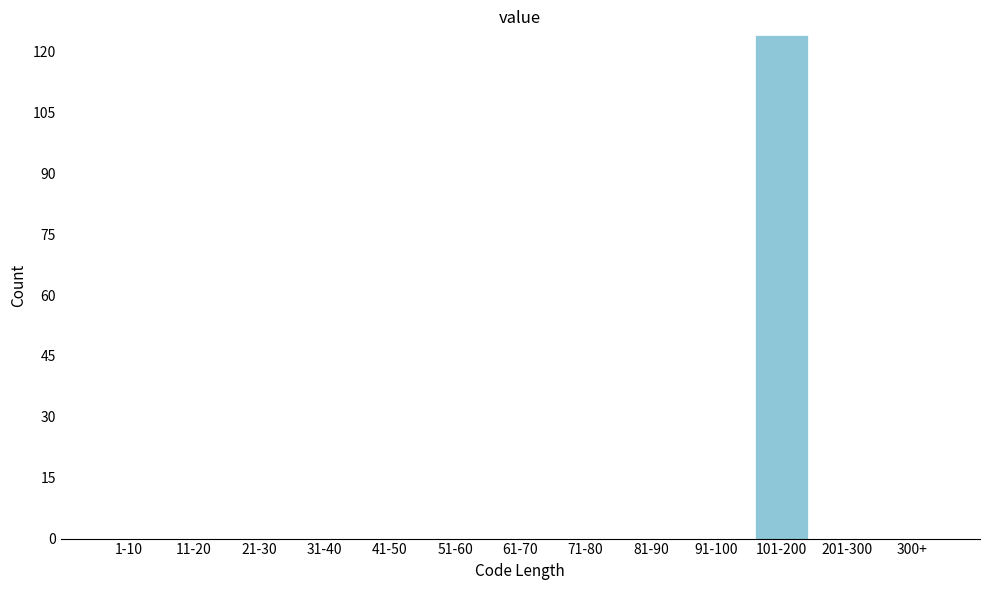

Reading left to right, transcribe all the data shown in this chart.

1-10=0	11-20=0	21-30=0	31-40=0	41-50=0	51-60=0	61-70=0	71-80=0	81-90=0	91-100=0	101-200=124	201-300=0	300+=0